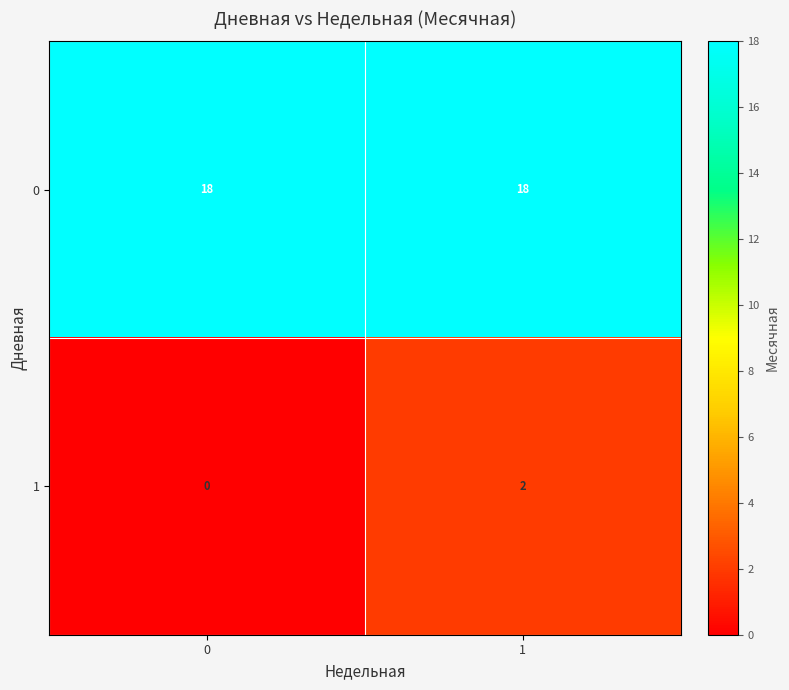

Which series has the widest spread of values?

1